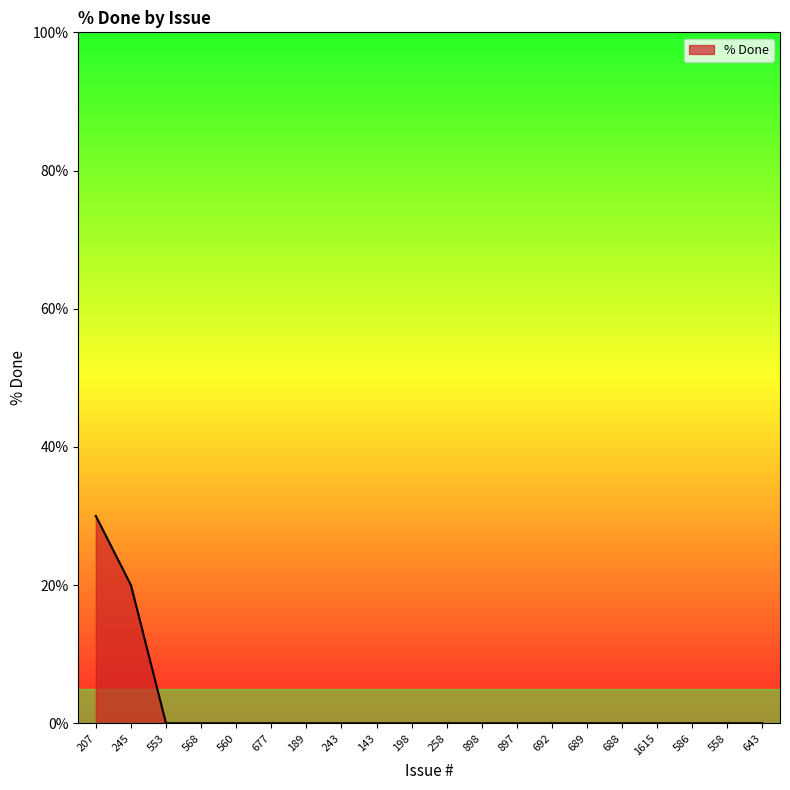

True or false: the data shows 0 at 258.

True